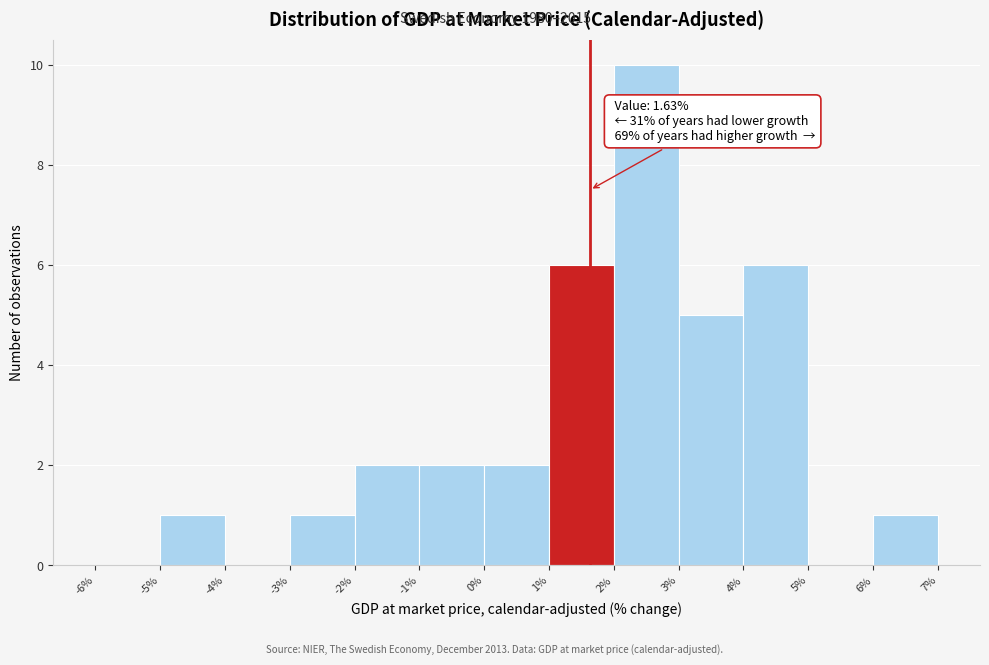

Over which range of the x-axis is the bar tallest?

2% to 3%